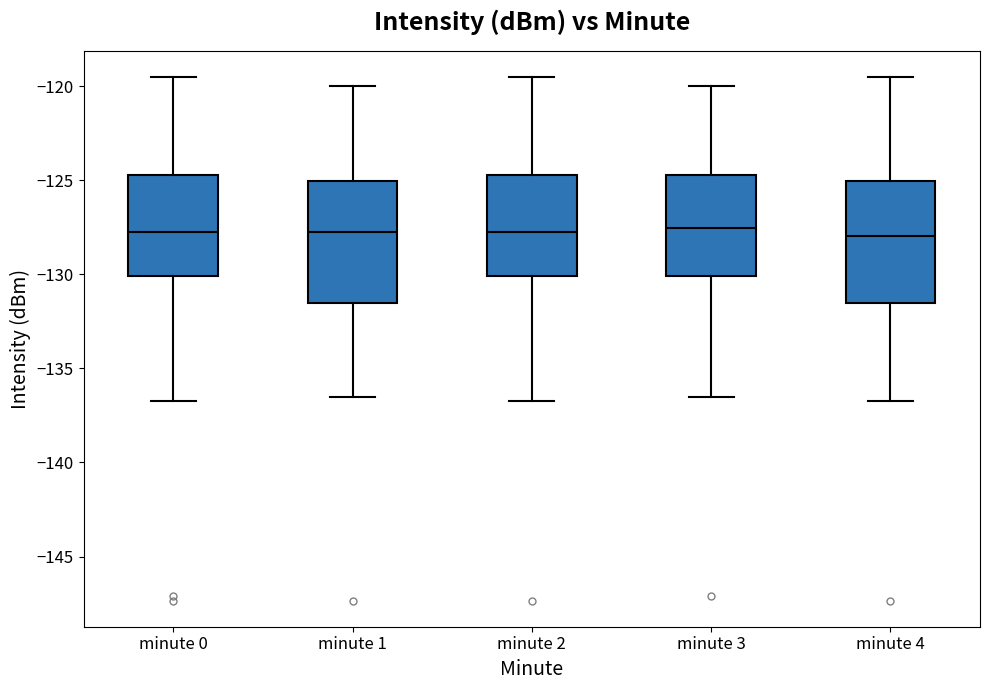

Reading left to right, read every box against the y-axis: the position of its median line, the range the box covers, and the ends of its whiskers. The values are not printed on the chart, so give them approximately, as read against the axis.

minute 0: median -127.5, box -130.0 to -125.0, whiskers -136.5 to -119.5
minute 1: median -127.5, box -131.5 to -125.0, whiskers -136.5 to -120.0
minute 2: median -127.5, box -130.0 to -125.0, whiskers -136.5 to -119.5
minute 3: median -127.5, box -130.0 to -125.0, whiskers -136.5 to -120.0
minute 4: median -128.0, box -131.5 to -125.0, whiskers -136.5 to -119.5